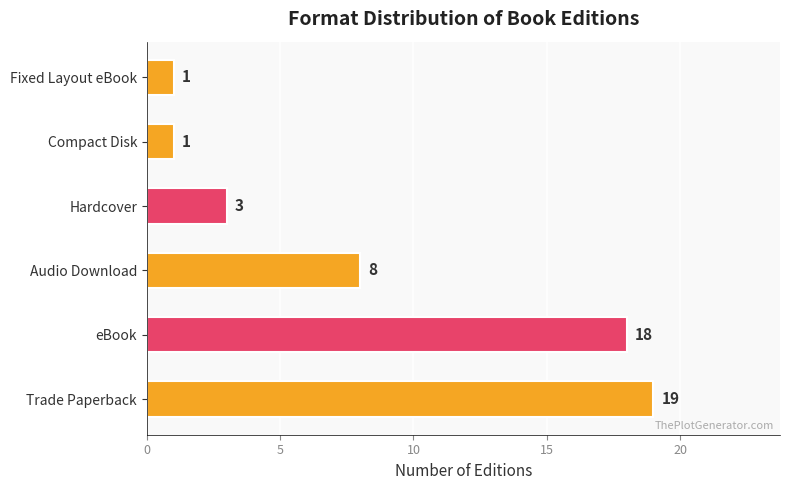

Between eBook and Compact Disk, which is larger?

eBook